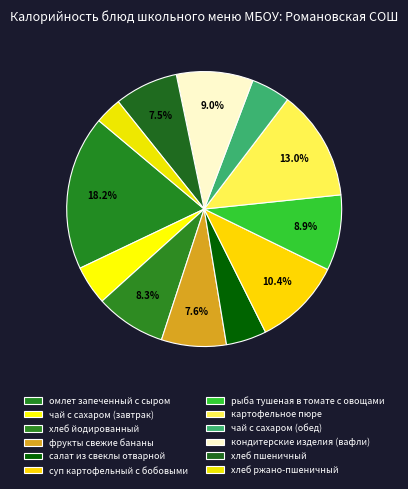

The суп картофельный с бобовыми slice represents 5% of the pie. True or false?

False